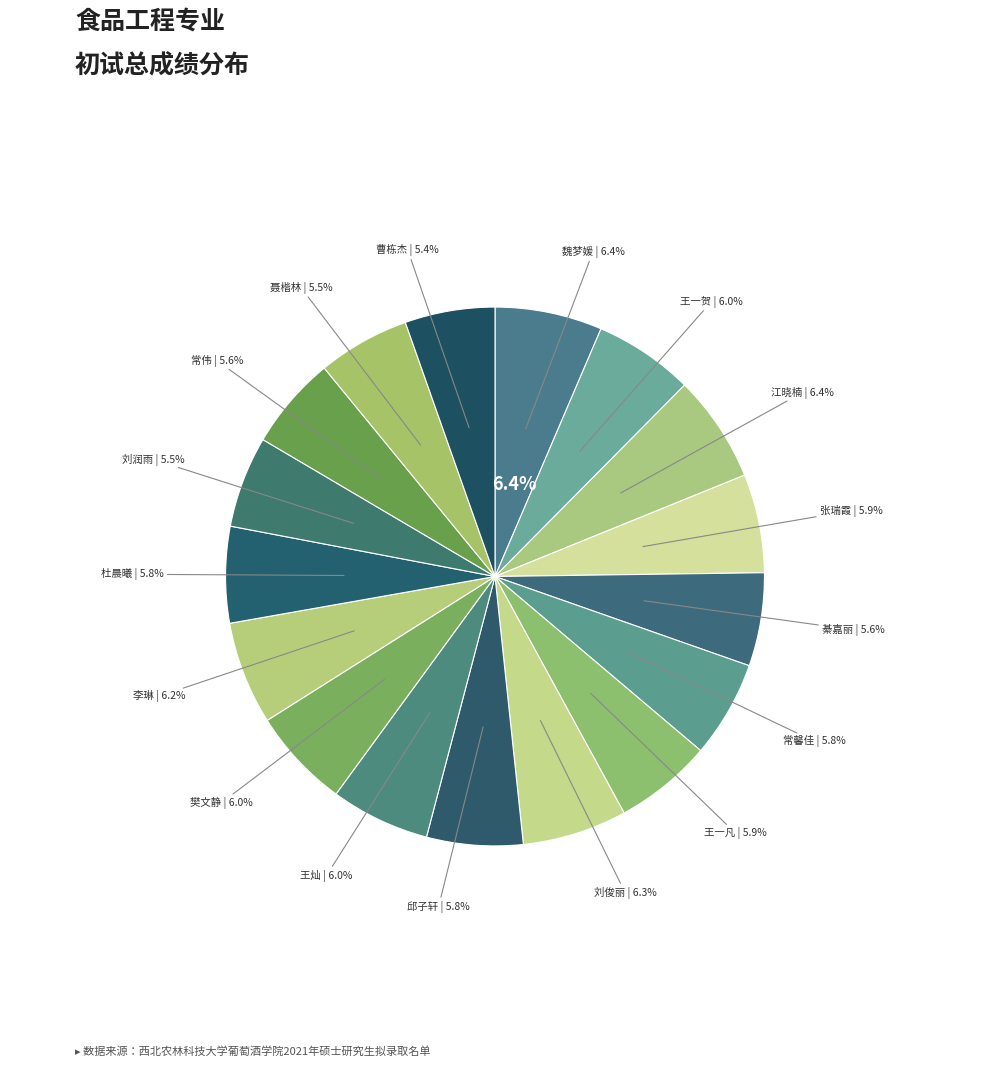

To the nearest percent, what is the combined percentage of 杜晨曦 and 刘润雨?

11%